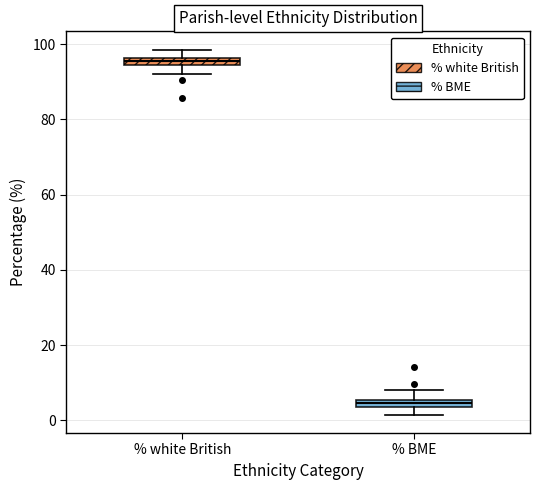

Which box's median line is the lowest?

% BME